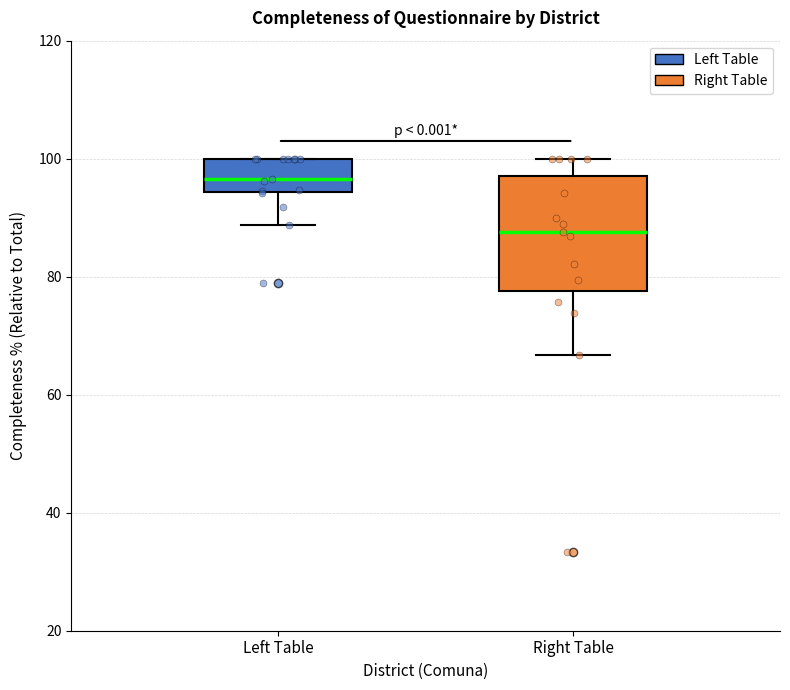

Reading left to right, read every box against the y-axis: the position of its median line, the range the box covers, and the ends of its whiskers. The values are not printed on the chart, so give them approximately, as read against the axis.

Left Table: median 96, box 94 to 100, whiskers 88 to 100
Right Table: median 88, box 78 to 98, whiskers 66 to 100